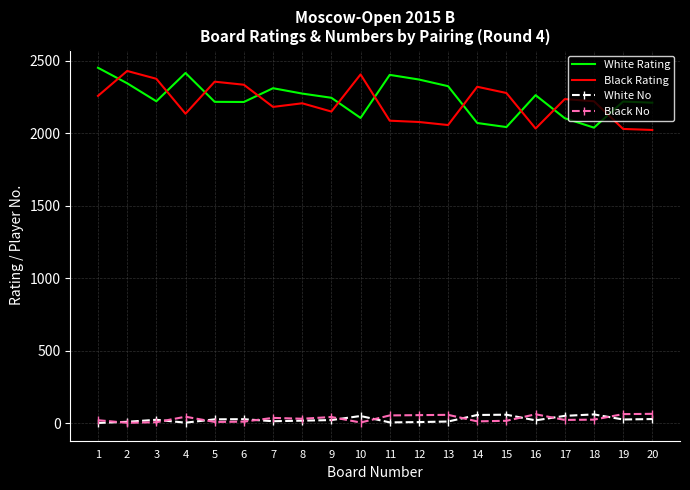

What is the maximum value shown in the chart?

2451